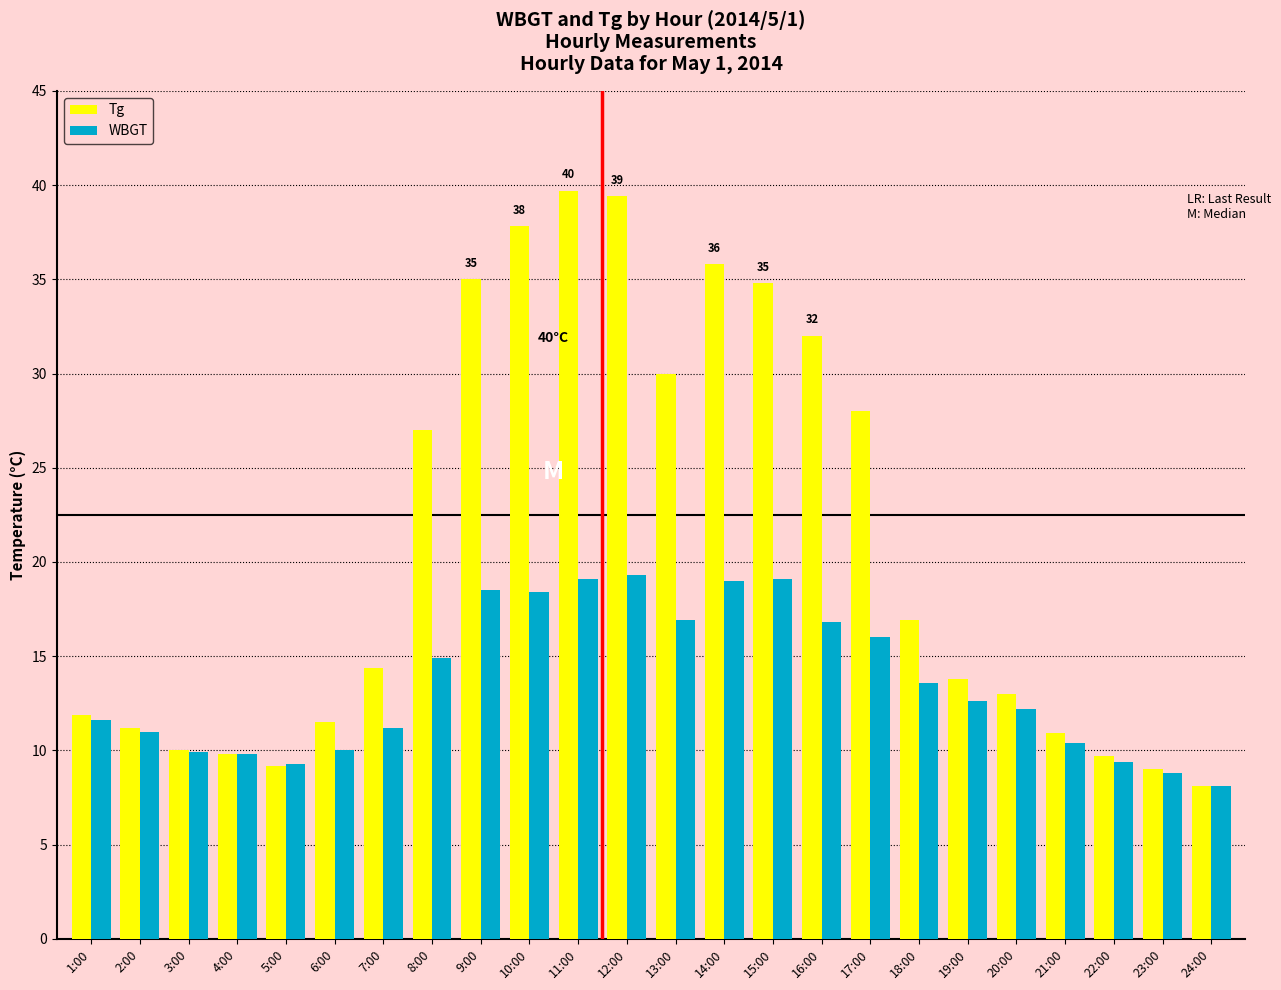

True or false: Tg has a value of 14.3 at 22:00.

False